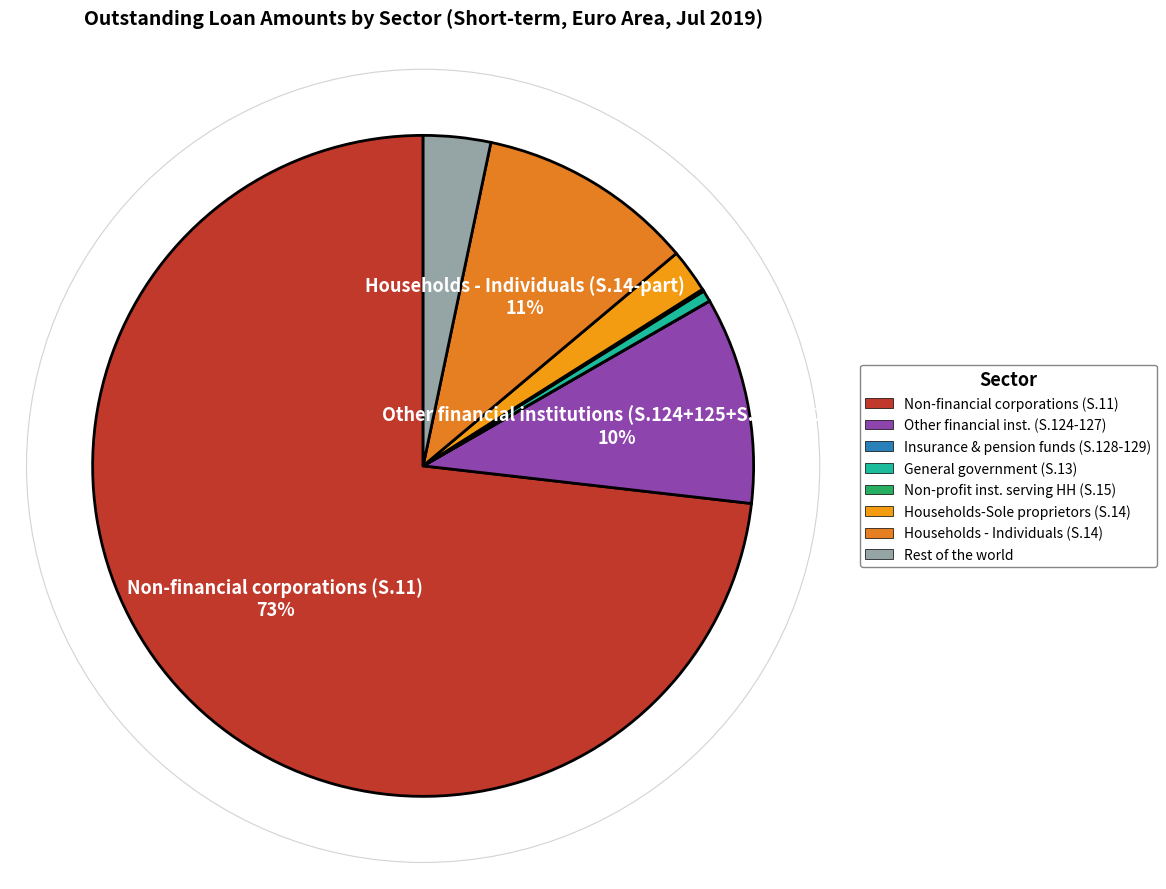

Rank the categories by value from highest to lowest.

Non-financial corporations (S.11), Households - Individuals (S.14-part), Other financial institutions (S.124+125+S.126+S.127), Rest of the world, Households-Sole proprietors (S.14-part), General government (S.13), Non-profit institutions serving households (S.15), Insurance corporations and pension funds (S.128+S.129)